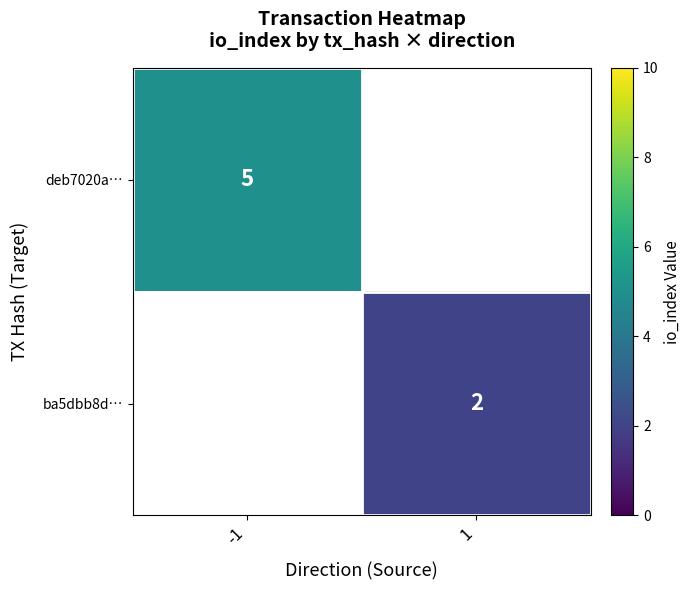

How many categories are shown in the chart?

2